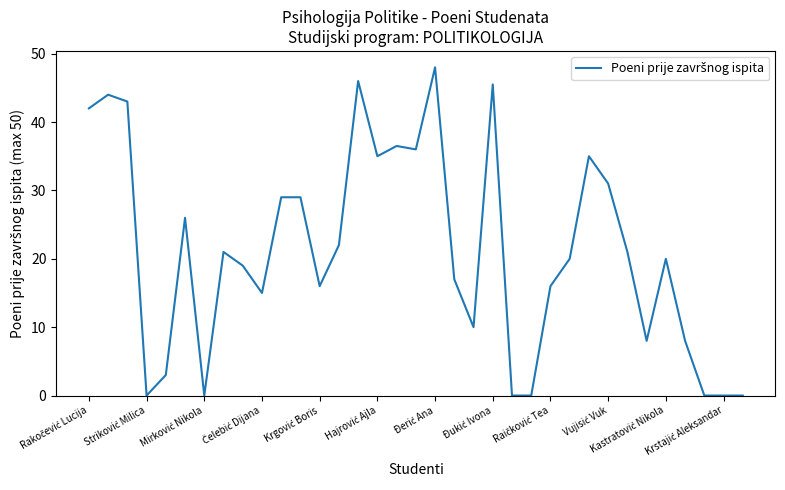

What is the maximum value shown in the chart?

48.0